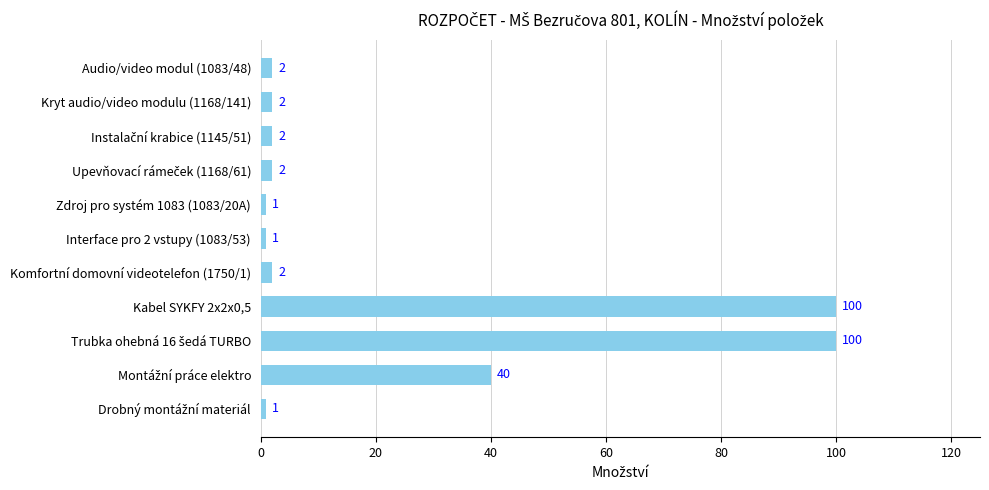

What is the difference between the maximum and second lowest values?

99